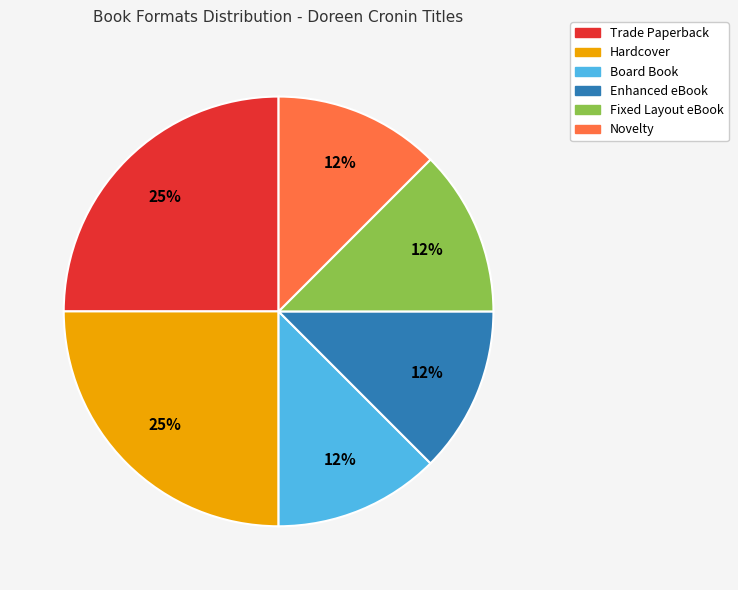

Is Fixed Layout eBook the majority of the pie?

No